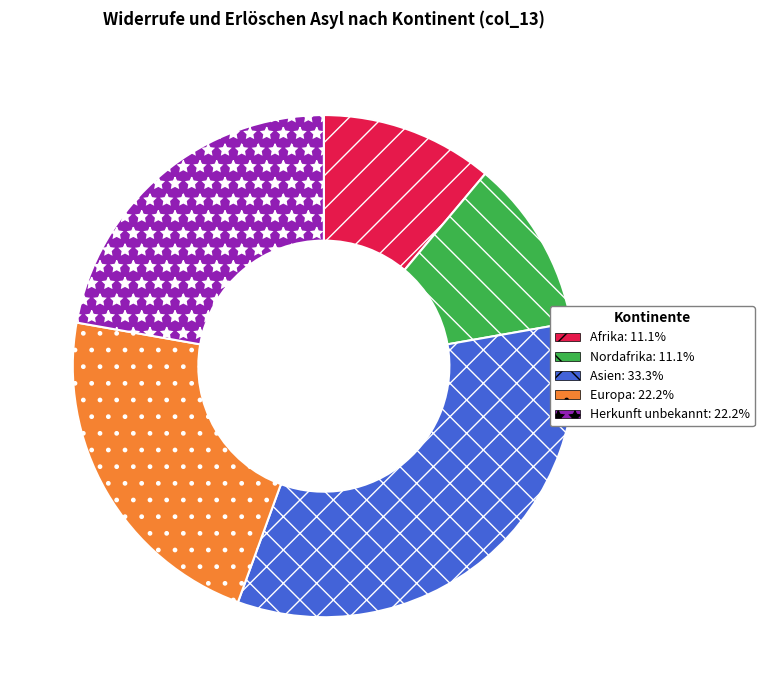

Is there any slice that represents more than half of the pie?

No